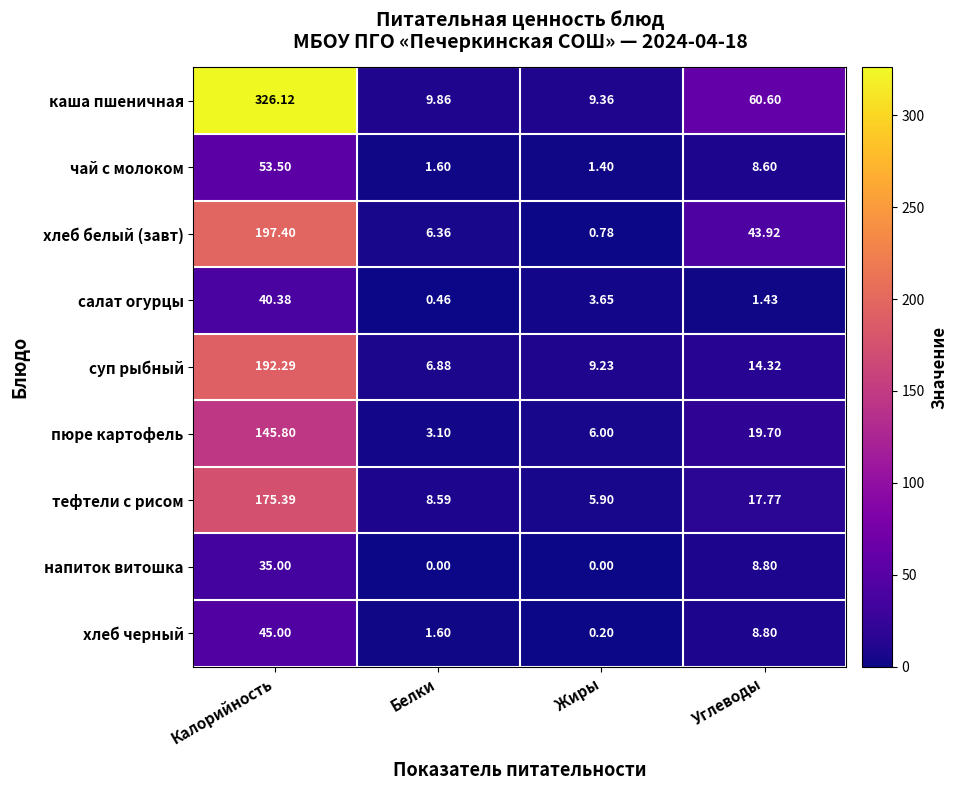

Which series changed the most between Калорийность and Жиры?

каша пшеничная